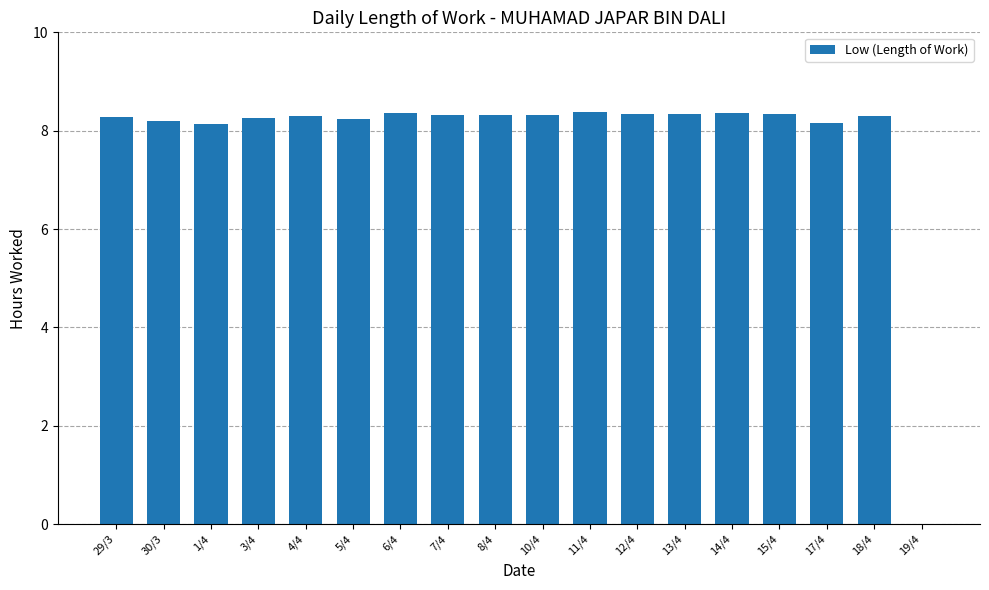

Approximately how many times larger is the value at 6/4 compared to 30/3?

1.0